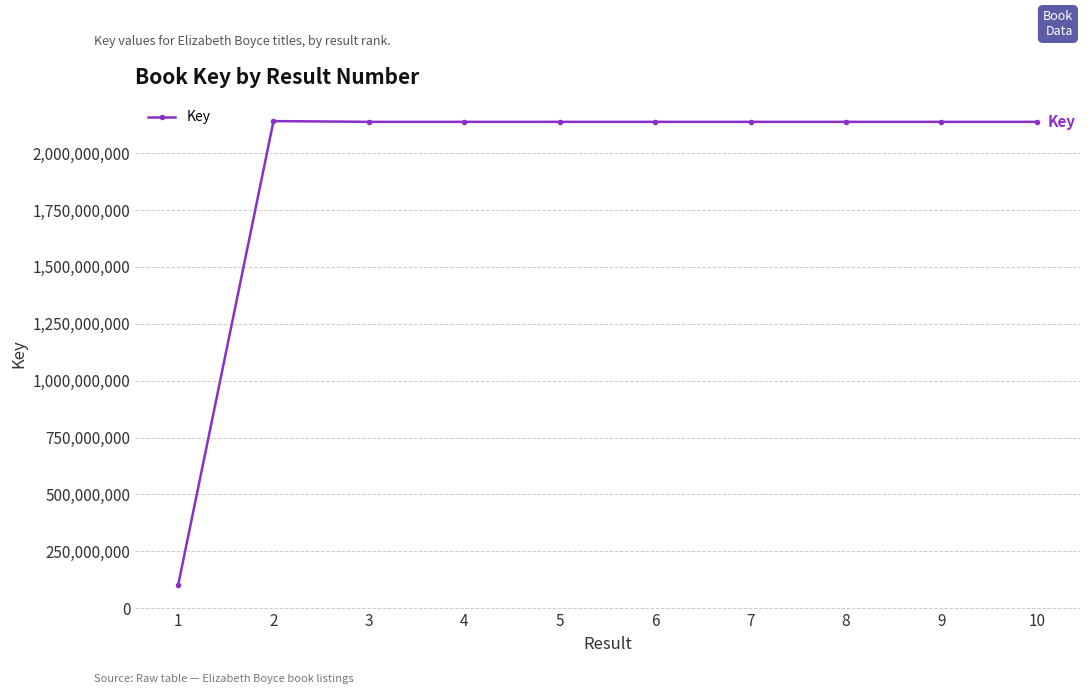

What is the difference between the maximum and minimum values?

2040310536